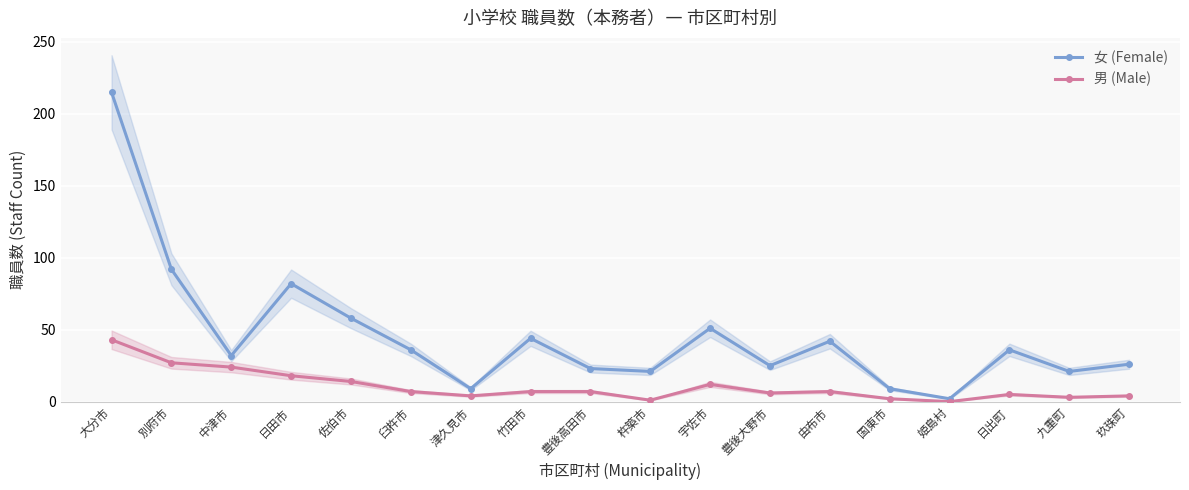

At which label does 男 (Male) first exceed 7?

大分市